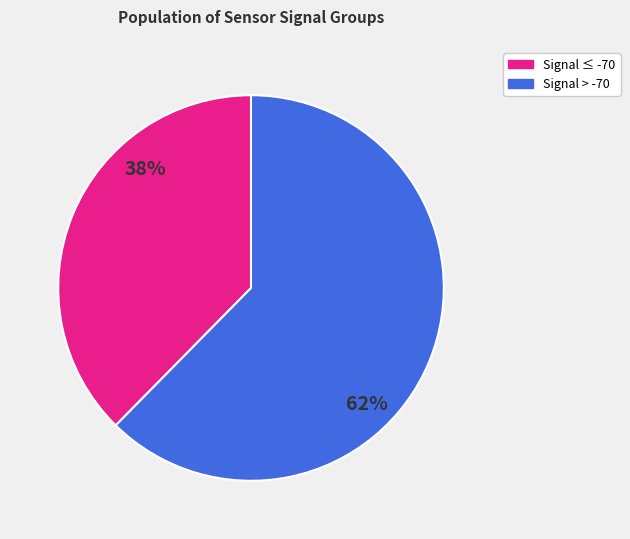

How many segments does this pie chart have?

2